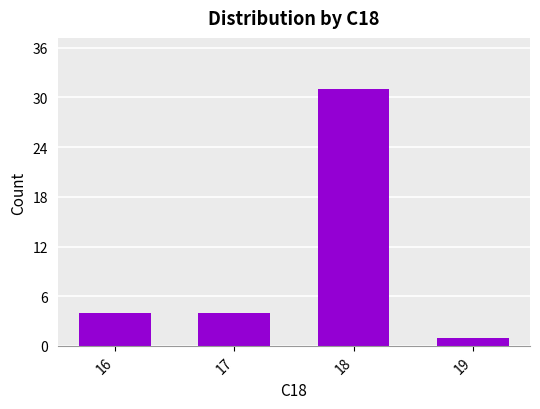

What is the value of the 3rd bar from the left?

31